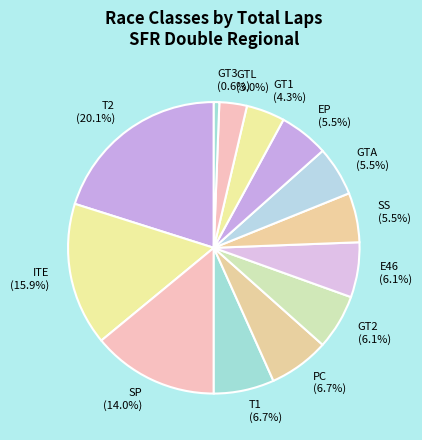

What is the smallest slice in the pie chart?

GT3